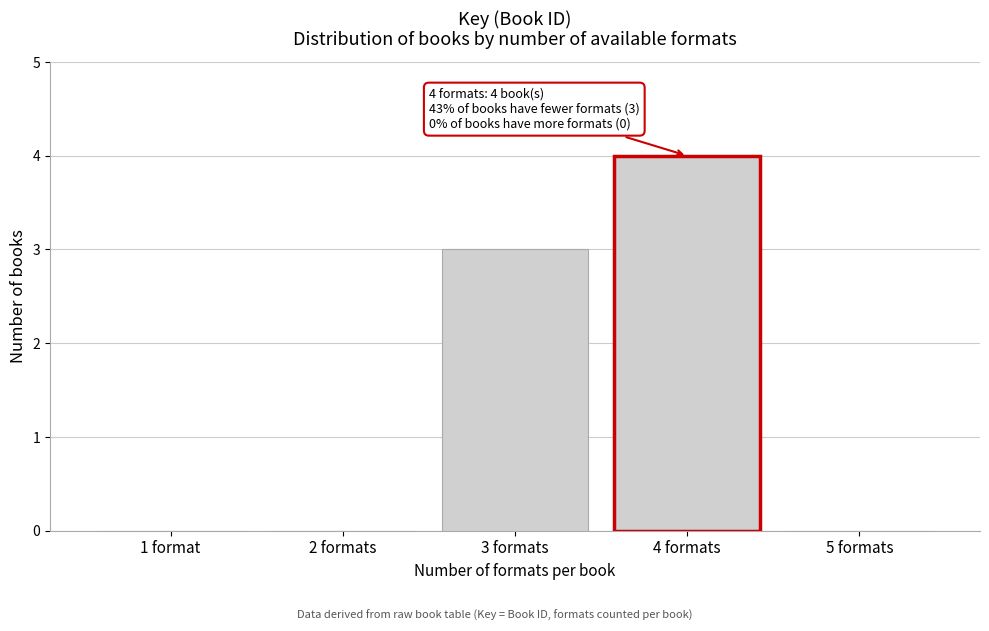

Reading left to right, extract all data points from this chart.

1 format=0	2 formats=0	3 formats=3	4 formats=4	5 formats=0